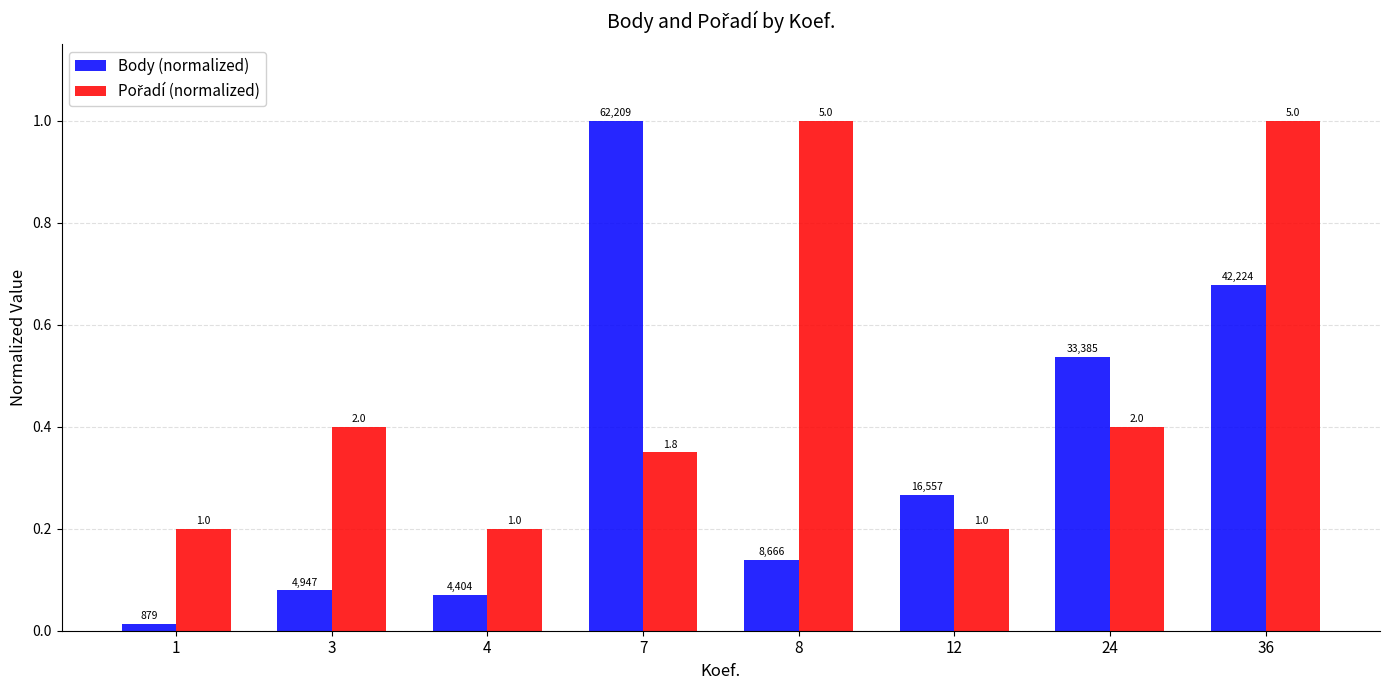

What is the spread (max minus min) of values at 12?

0.1